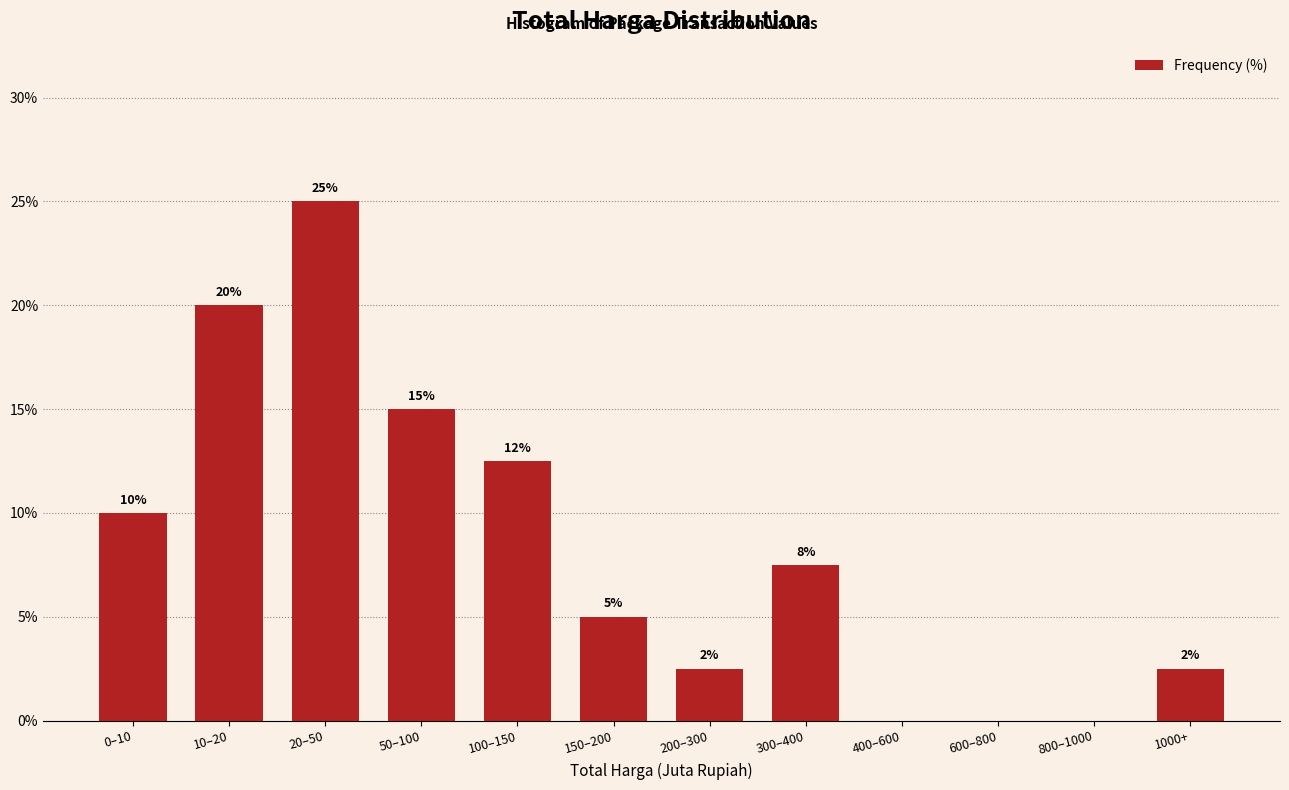

At which category does the chart reach its peak across all series?

20–50